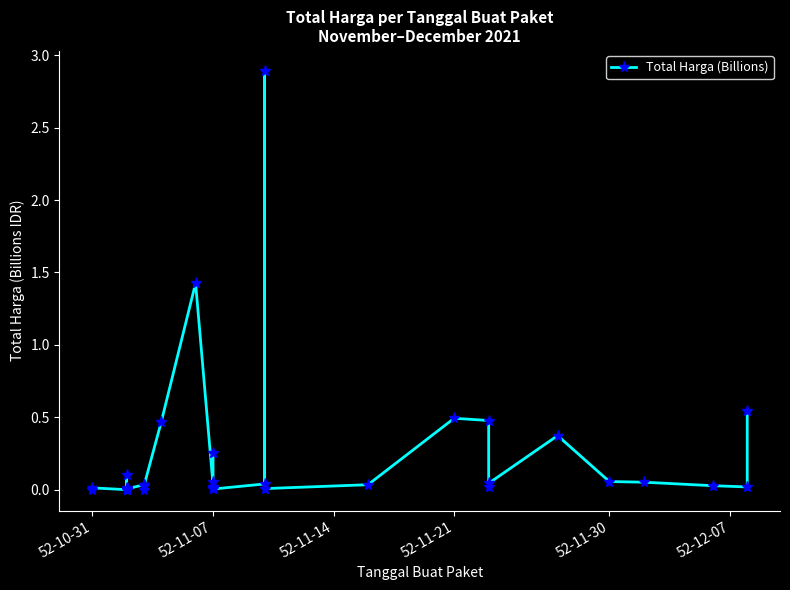

The value at 52-11-07 is 0.1. True or false?

False